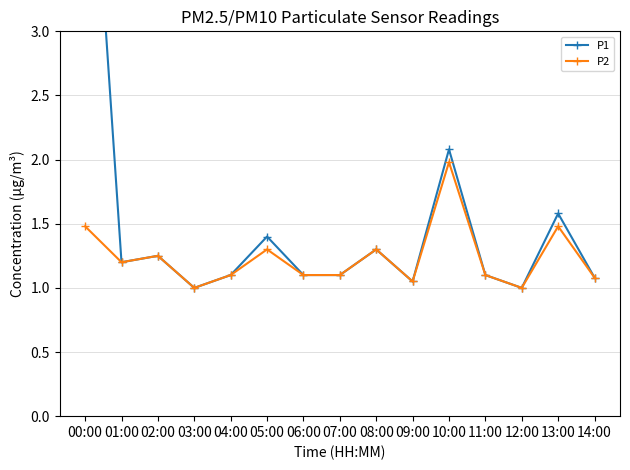

Which label corresponds to the largest value in the chart?

00:00